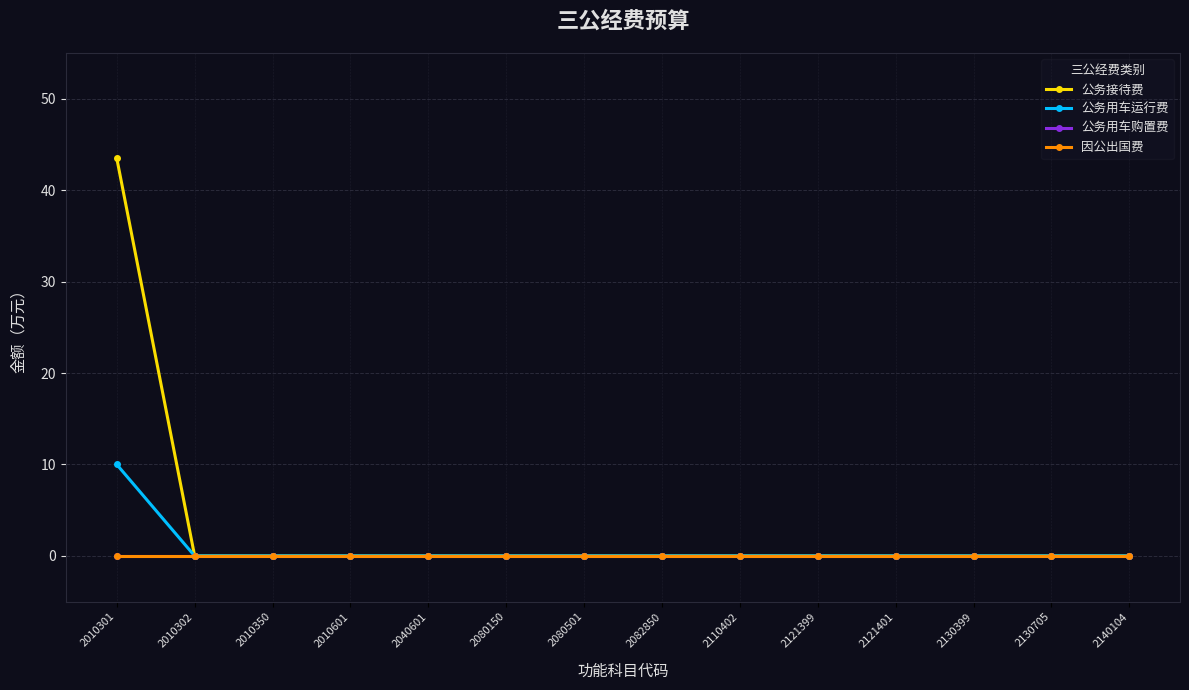

Does the chart display data point markers on the line(s)?

Yes